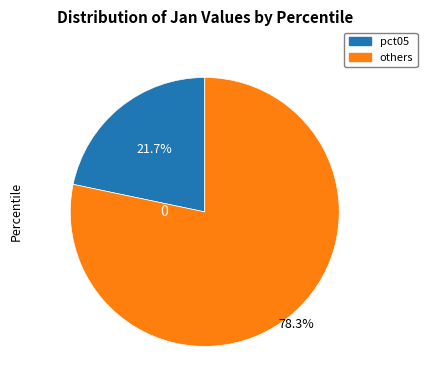

Is there a majority slice in this chart?

Yes